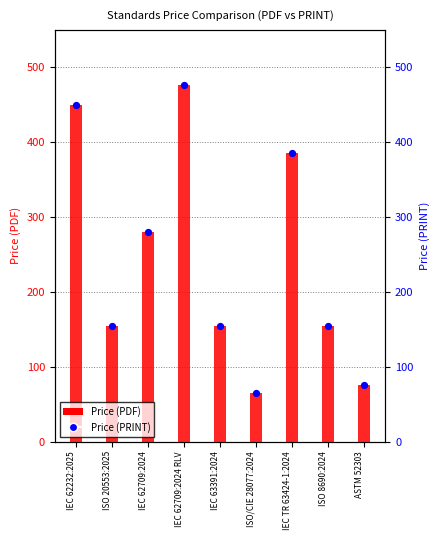

Which series contains the lowest Y value?

Price (PDF)